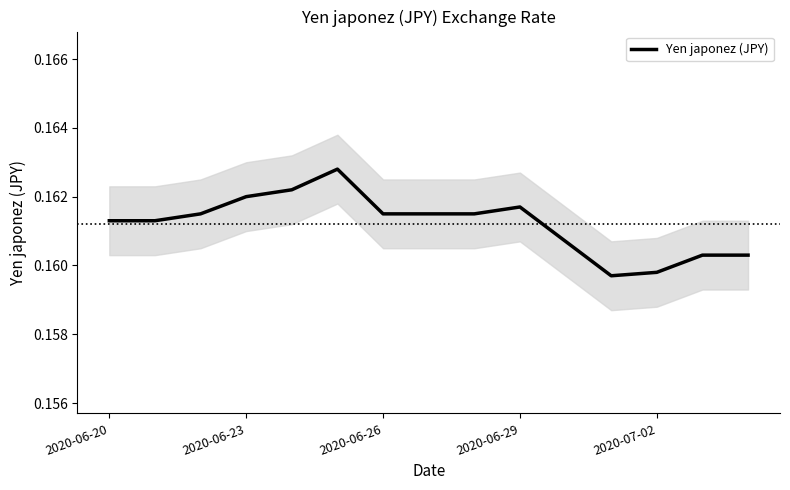

How many lines are shown in the chart?

1